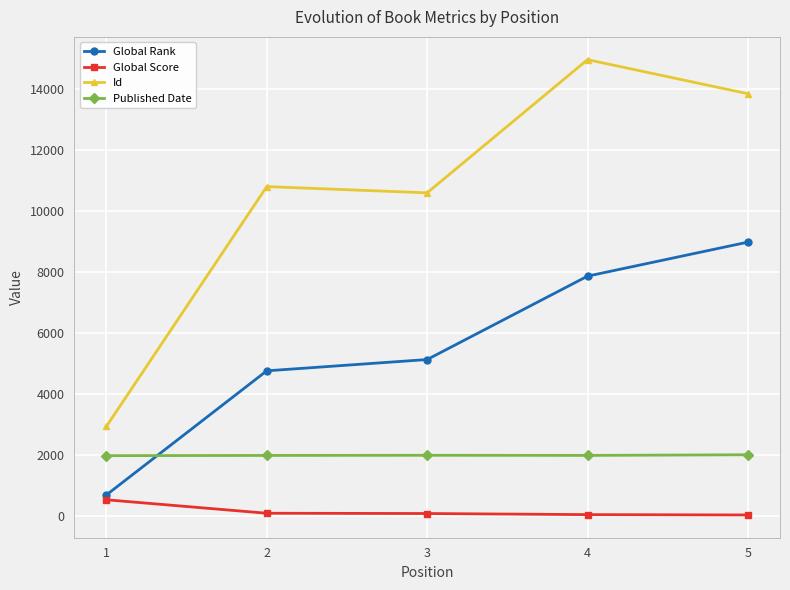

True or false: Published Date has a value of 807 at 1.

False